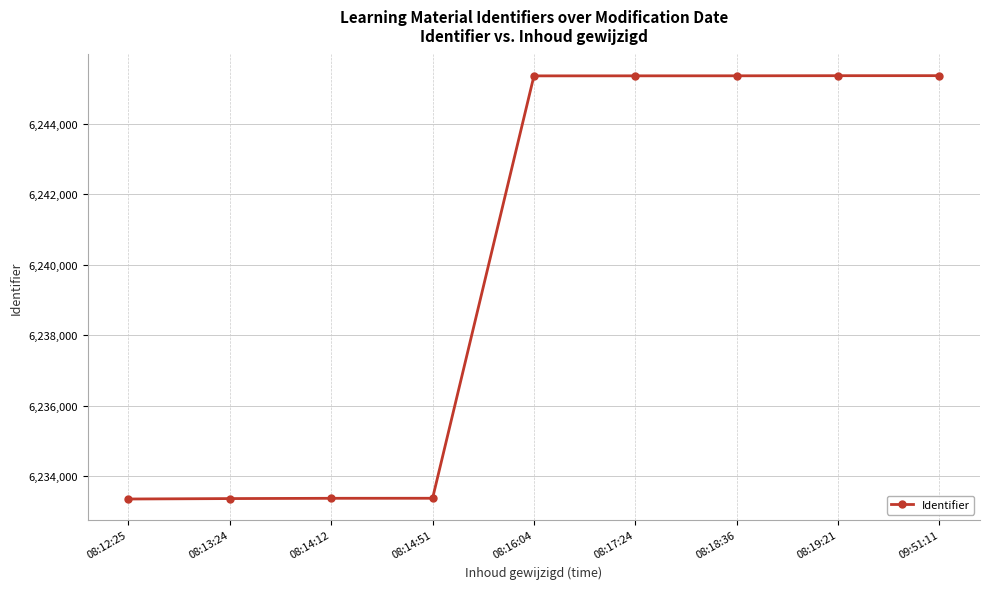

What is the maximum value shown in the chart?

6245362